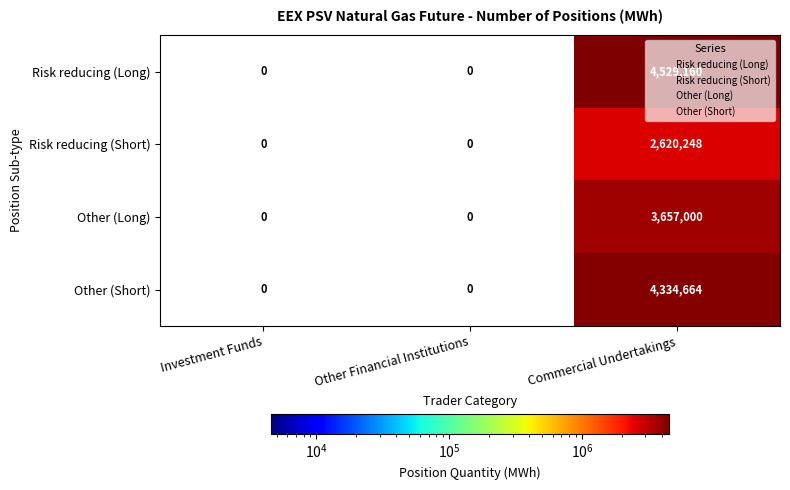

Which series has the largest total across all categories?

Risk reducing (Long)